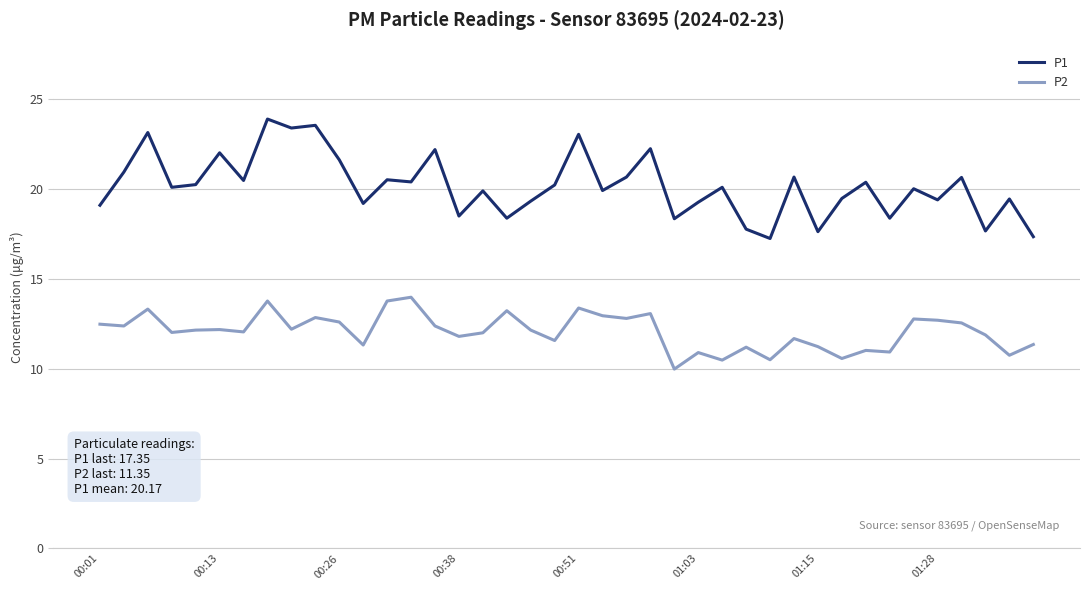

What is the lowest value of the P2 series?

10.0